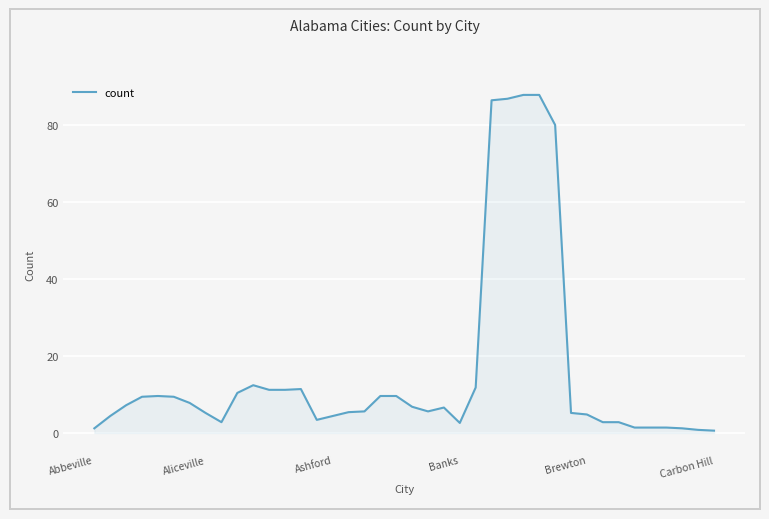

Does the chart have visible grid lines?

Yes